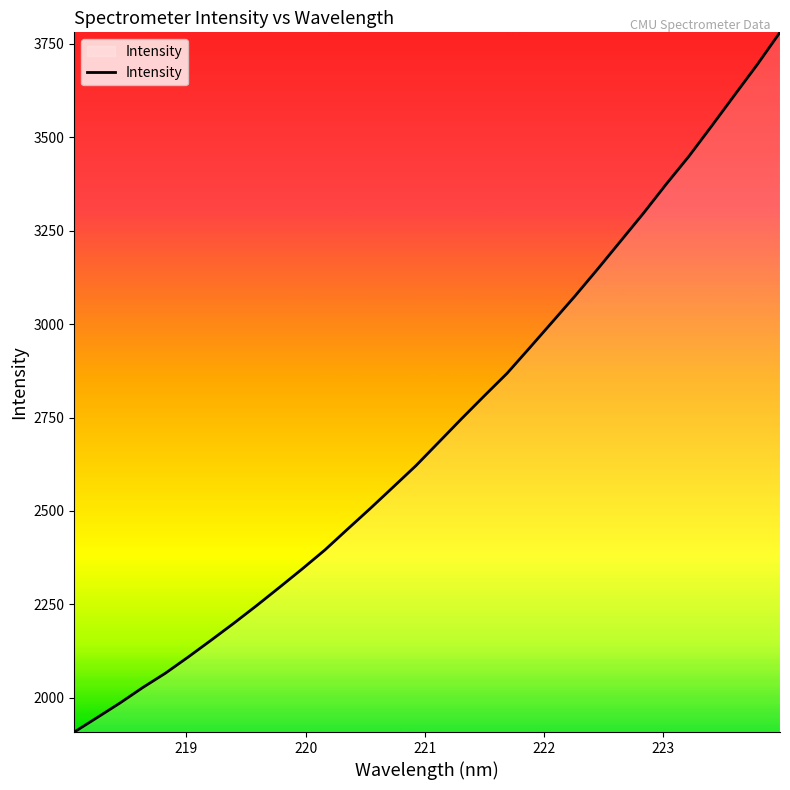

What is the minimum value shown in the chart?

1908.7